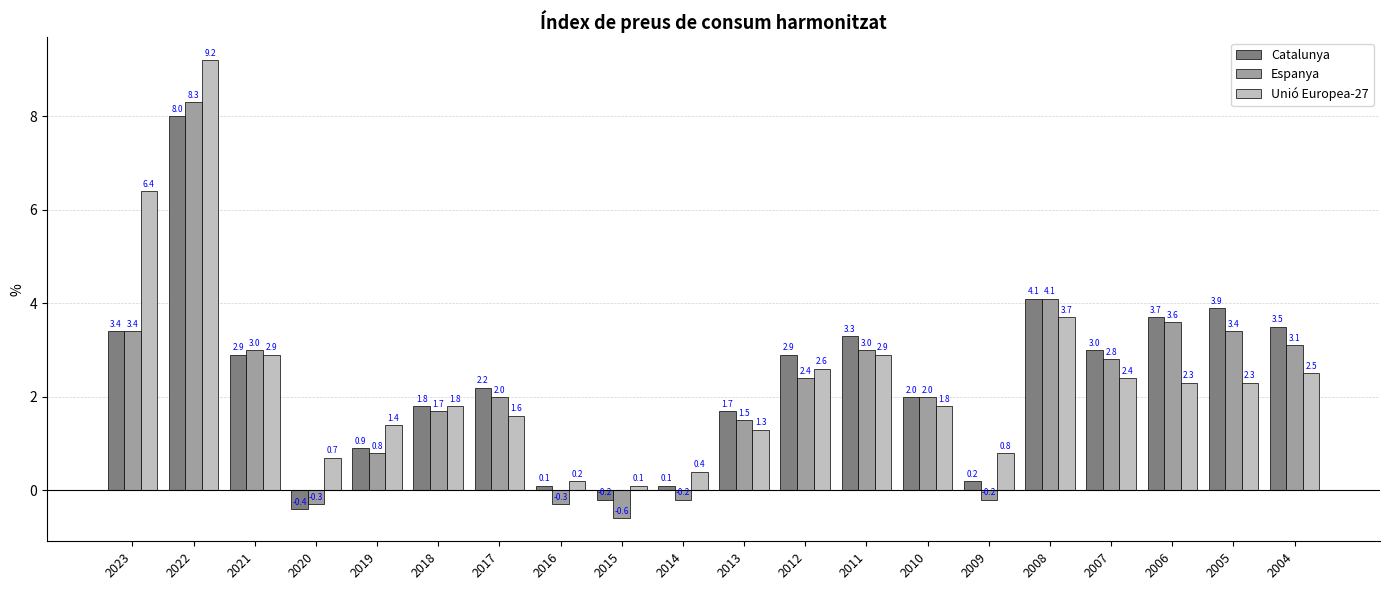

At which label is Unió Europea-27 closest to 4?

2008